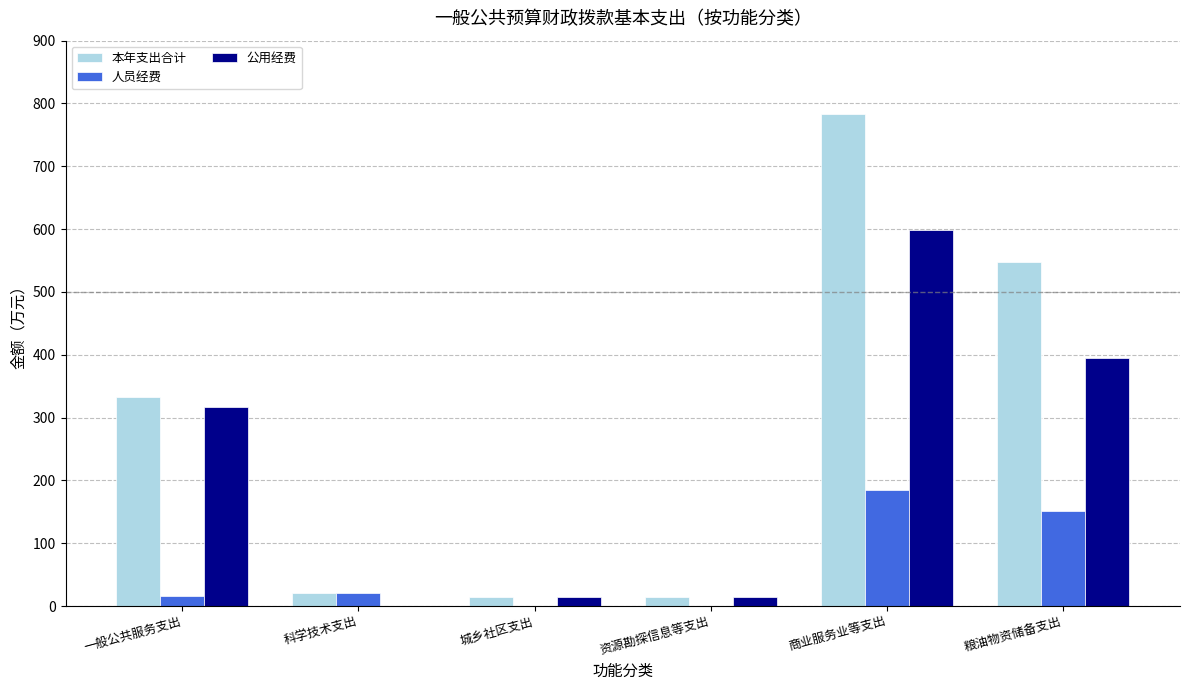

What is the sum of all 公用经费 values?

1339.4